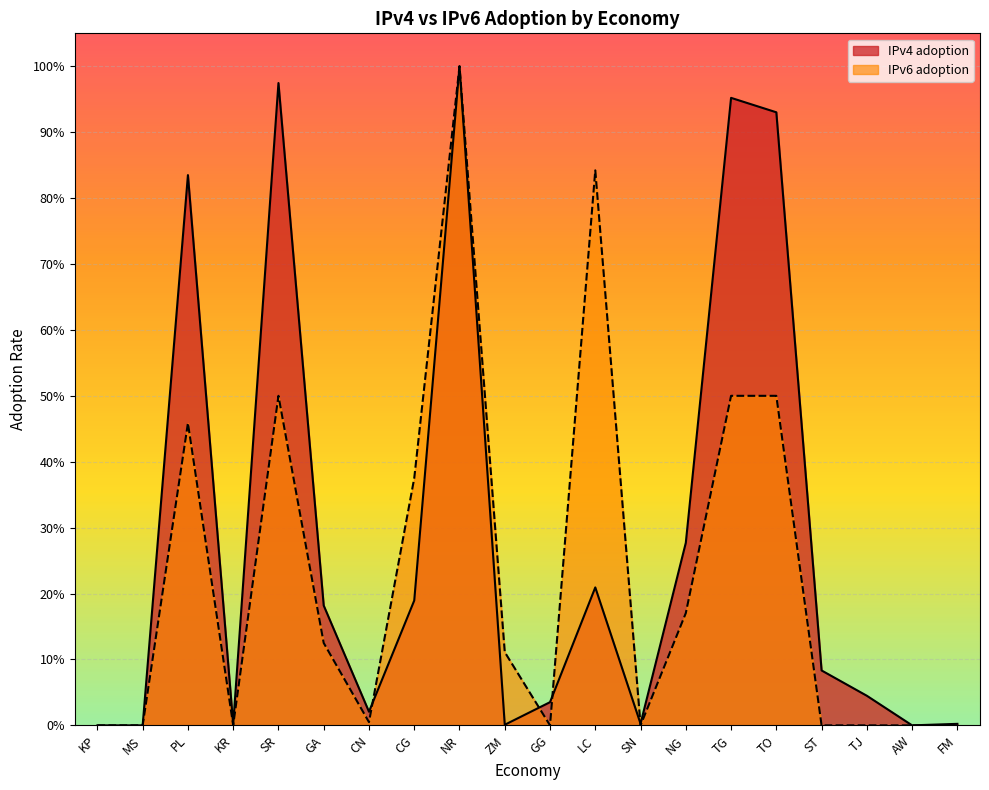

List the labels in order of IPv6 adoption value, smallest first.

KP, MS, GG, SN, ST, TJ, AW, FM, KR, CN, ZM, GA, NG, CG, PL, SR, TG, TO, LC, NR